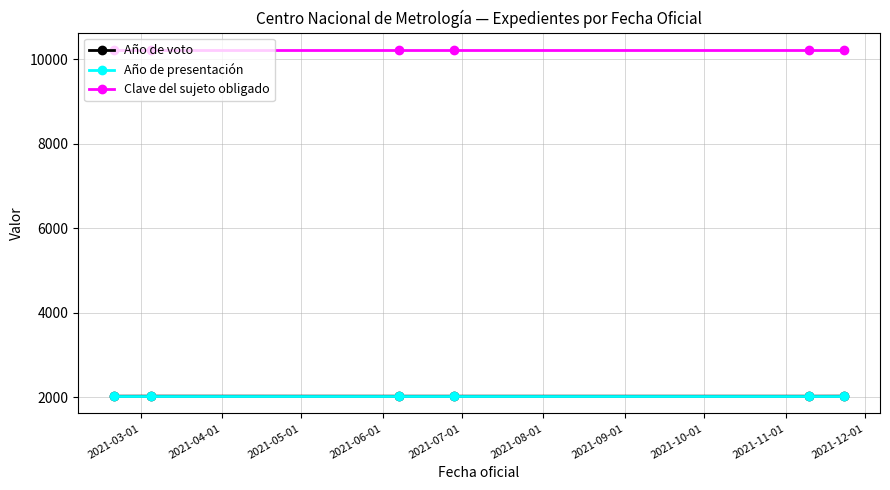

What is the value of the Clave del sujeto obligado point at the 3rd from the left?

10215